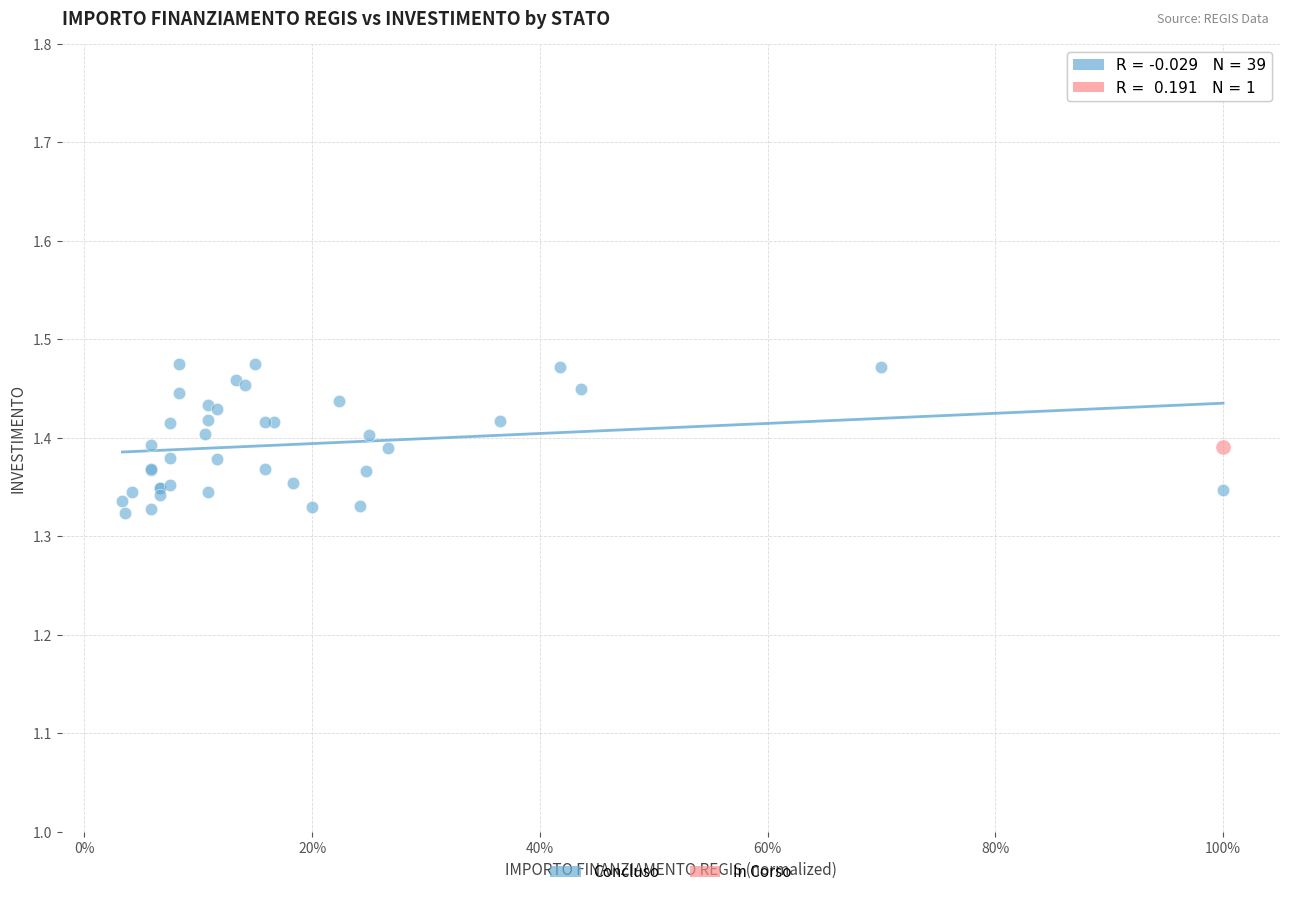

What are all the series names shown in the legend?

Concluso, In Corso